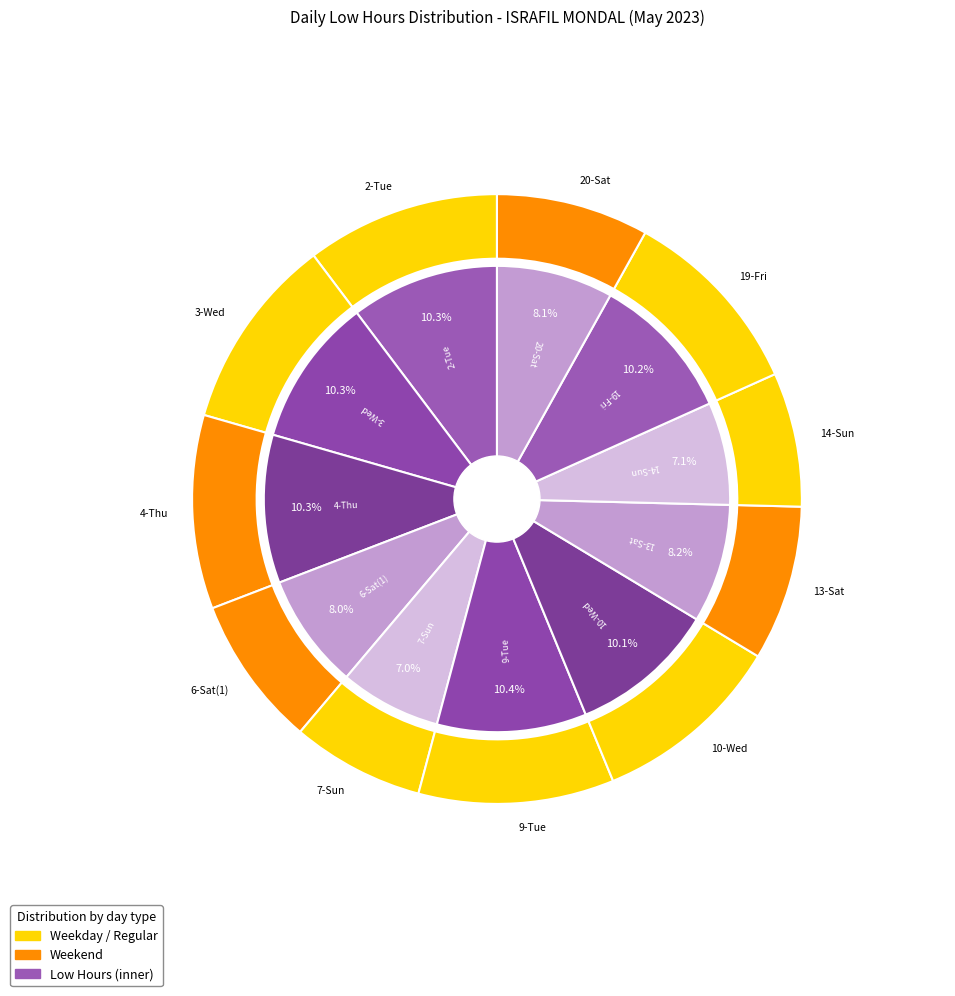

Rank the categories by value from highest to lowest.

9-Tue, 3-Wed, 4-Thu, 2-Tue, 19-Fri, 10-Wed, 13-Sat, 20-Sat, 6-Sat(1), 14-Sun, 7-Sun